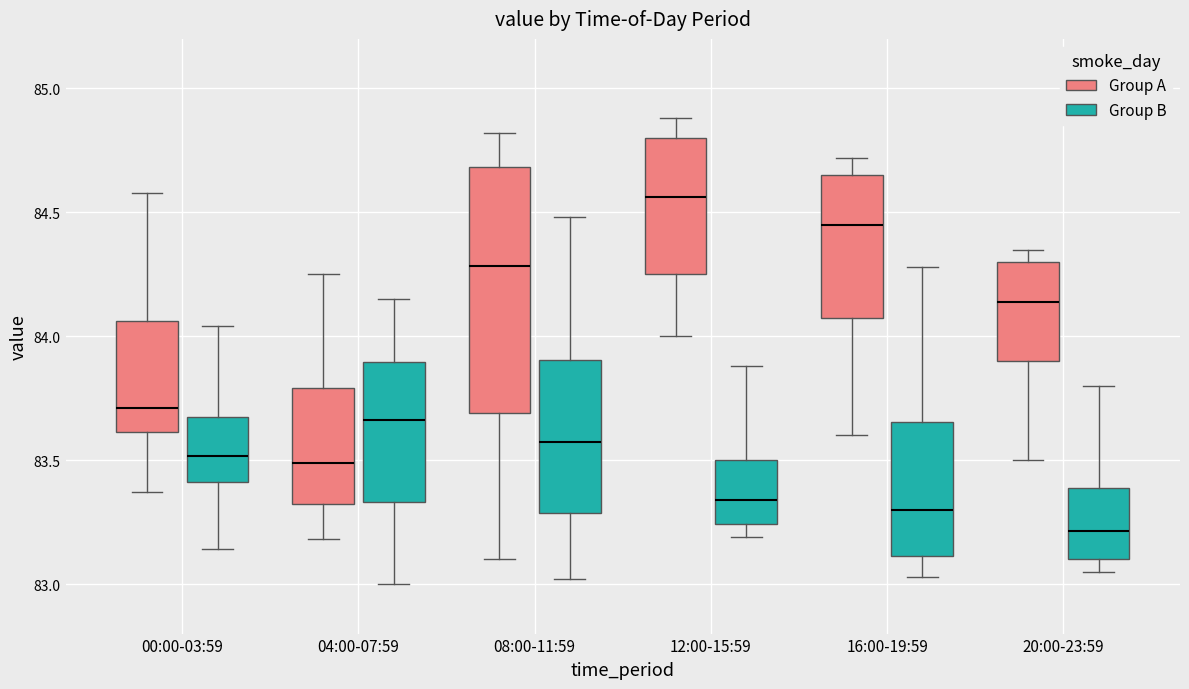

Reading left to right, transcribe this box plot: for each box, give where its median line is, the range the box spans, and where its two whiskers end, as read against the y-axis. The values are not printed on the chart, so give them approximately, as read against the axis.

00:00-03:59 (Group A): median 83.70, box 83.60 to 84.05, whiskers 83.35 to 84.60
00:00-03:59 (Group B): median 83.50, box 83.40 to 83.65, whiskers 83.15 to 84.05
04:00-07:59 (Group A): median 83.50, box 83.30 to 83.80, whiskers 83.20 to 84.25
04:00-07:59 (Group B): median 83.65, box 83.35 to 83.90, whiskers 83.00 to 84.15
08:00-11:59 (Group A): median 84.30, box 83.70 to 84.70, whiskers 83.10 to 84.80
08:00-11:59 (Group B): median 83.60, box 83.30 to 83.90, whiskers 83.00 to 84.50
12:00-15:59 (Group A): median 84.55, box 84.25 to 84.80, whiskers 84.00 to 84.90
12:00-15:59 (Group B): median 83.35, box 83.25 to 83.50, whiskers 83.20 to 83.90
16:00-19:59 (Group A): median 84.45, box 84.10 to 84.65, whiskers 83.60 to 84.70
16:00-19:59 (Group B): median 83.30, box 83.10 to 83.65, whiskers 83.05 to 84.30
20:00-23:59 (Group A): median 84.15, box 83.90 to 84.30, whiskers 83.50 to 84.35
20:00-23:59 (Group B): median 83.20, box 83.10 to 83.40, whiskers 83.05 to 83.80